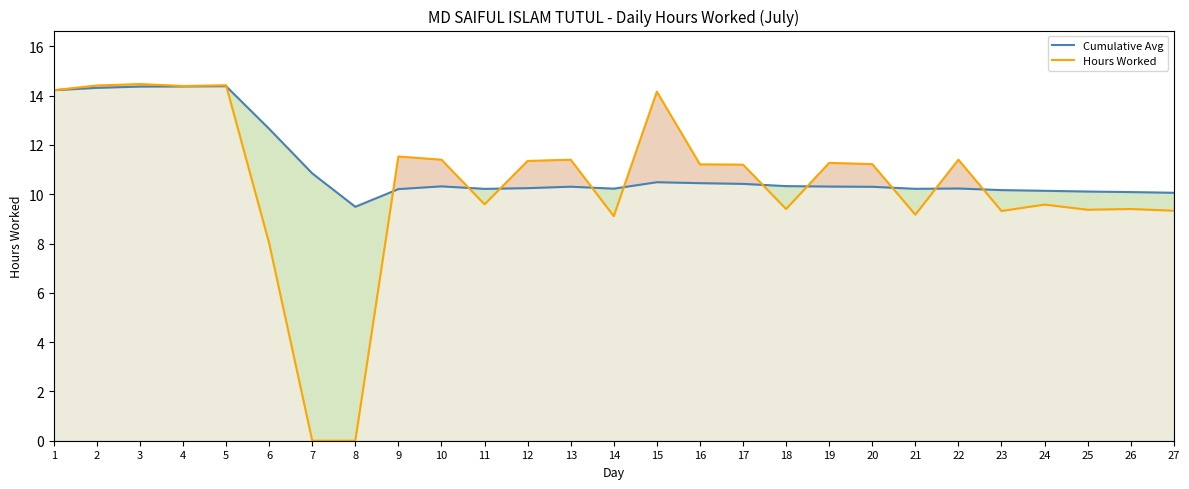

In Hours Worked, how many points are higher than both neighbors (excluding endpoints)?

9